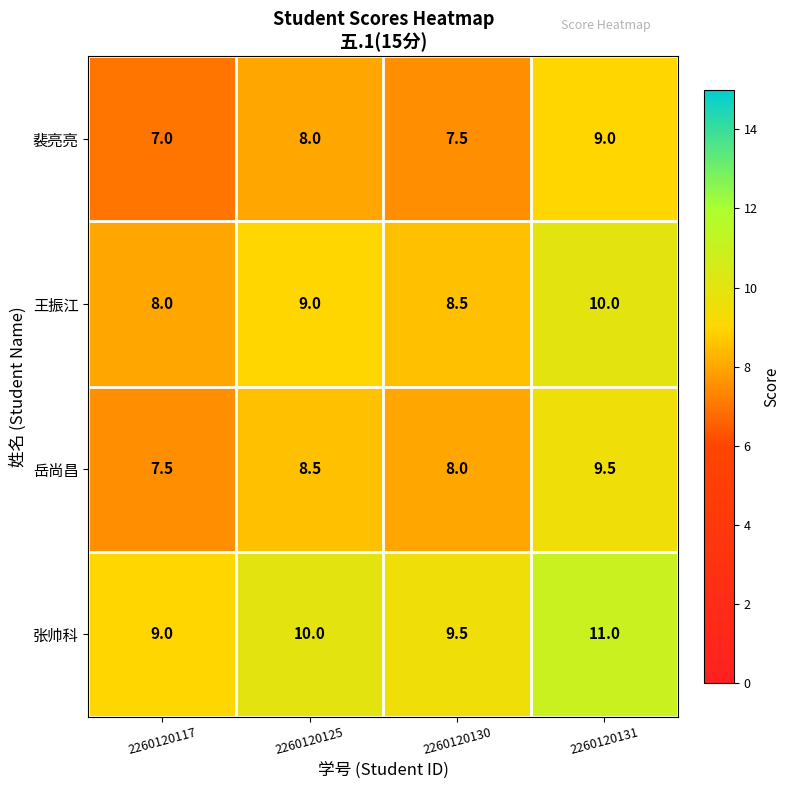

Is it true that 裴亮亮 equals 13.1 at 2260120125?

False